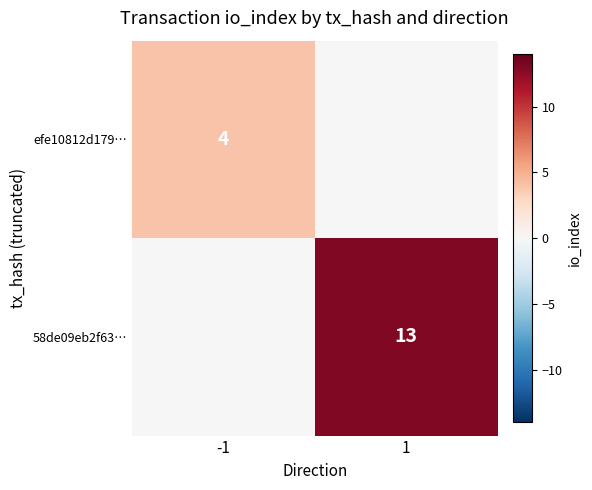

True or false: 58de09eb2f63… has a value of 13 at 1.

True